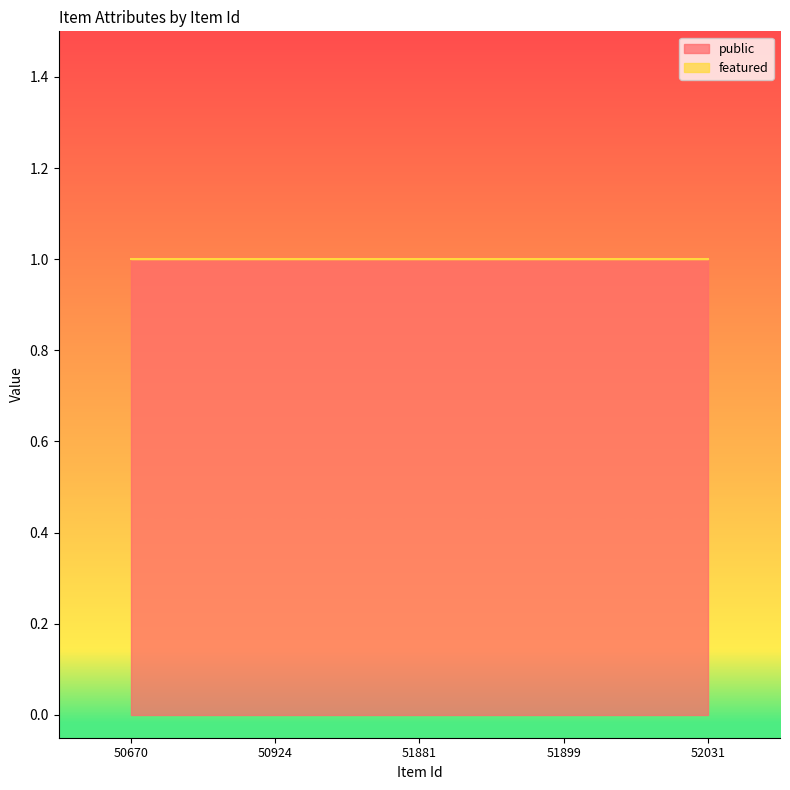

How many distinct data groups are displayed?

2